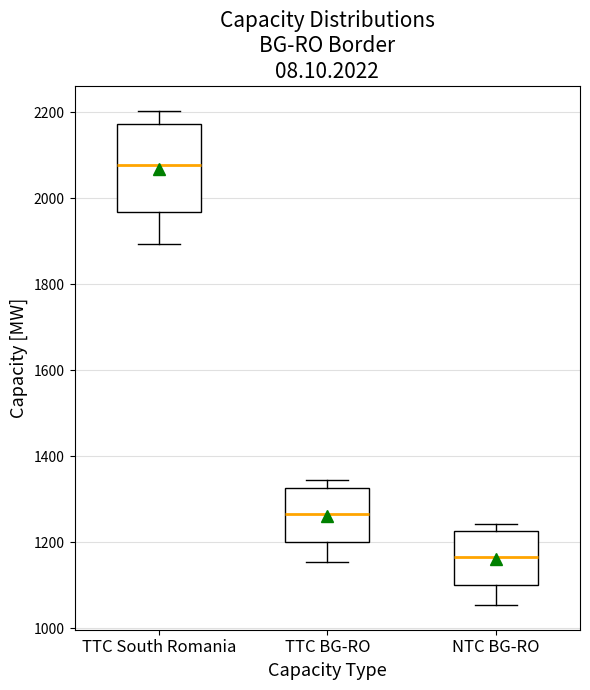

Comparing the boxes themselves (not the whiskers), which one is the tallest?

TTC South Romania